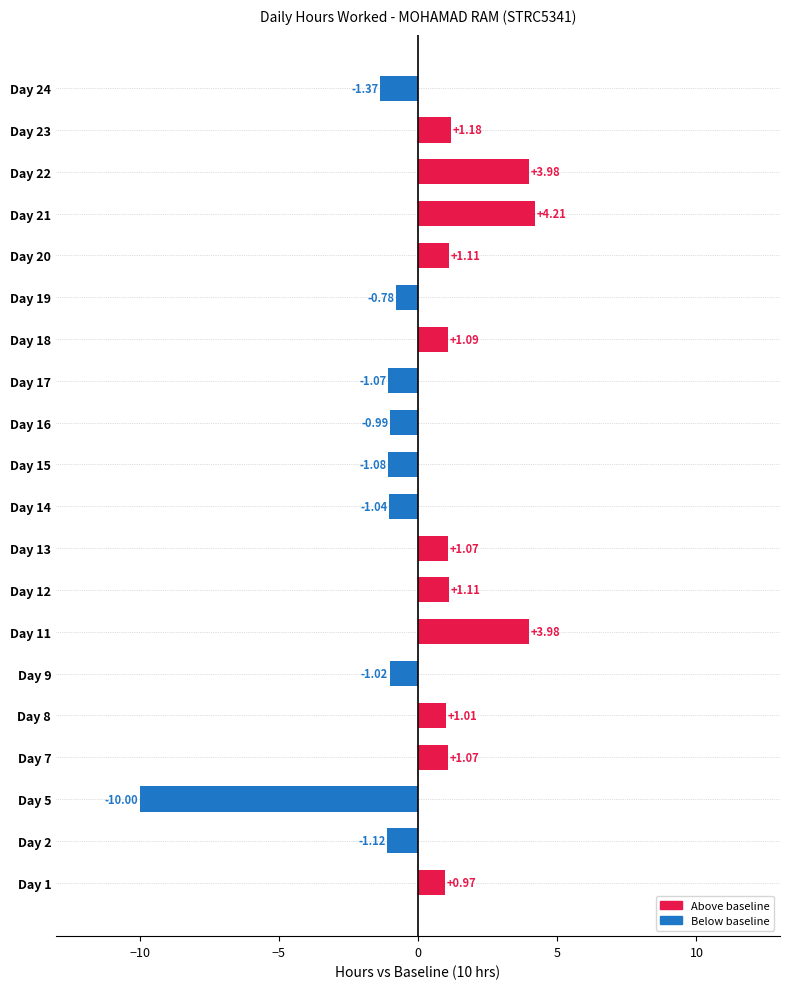

Approximately how many times larger is the value at Day 11 compared to Day 12?

3.6